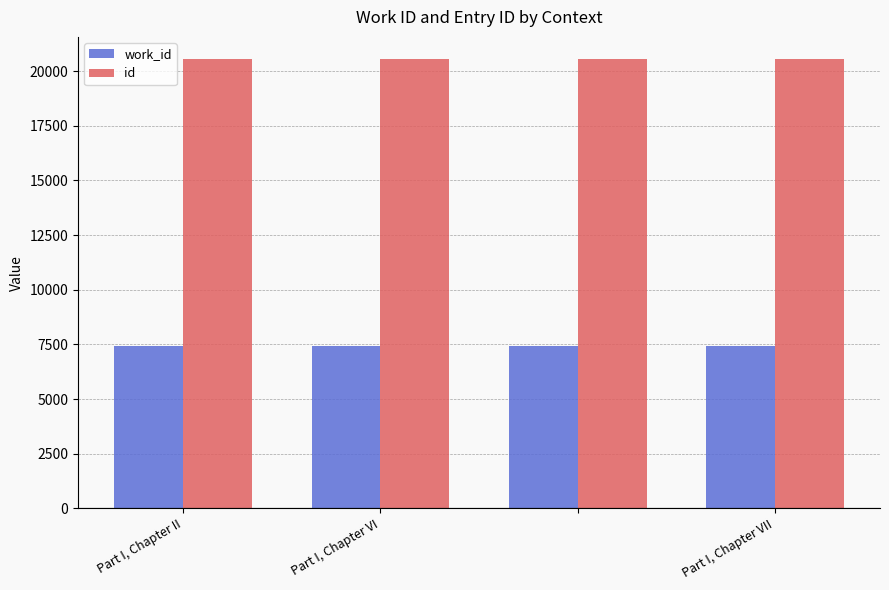

Which series has the largest total across all categories?

id